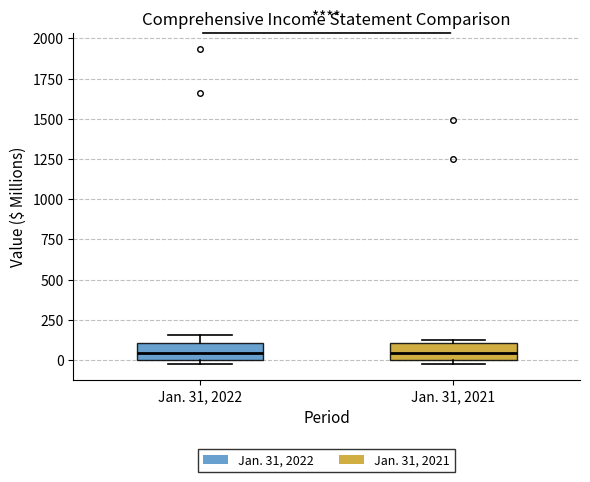

Reading left to right, transcribe this box plot: for each box, give where its median line is, the range the box spans, and where its two whiskers end, as read against the y-axis. The values are not printed on the chart, so give them approximately, as read against the axis.

Jan. 31, 2022: median 50, box 0 to 100, whiskers 0 (just below the box's lower edge) to 150
Jan. 31, 2021: median 50, box 0 to 100, whiskers -50 to 100